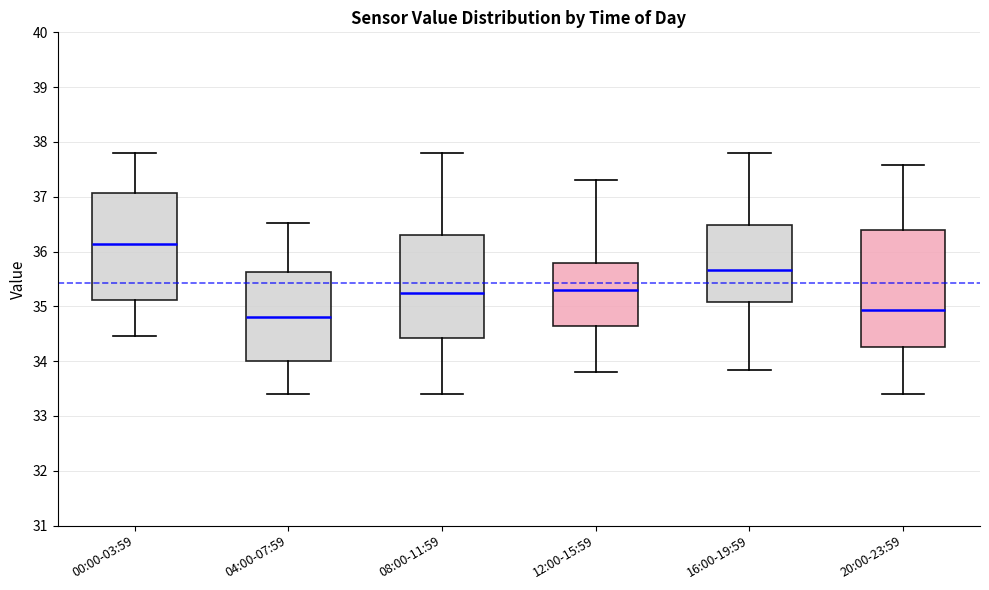

Where does the lower whisker of the box for 04:00-07:59 end on the y-axis? The values are not printed on the chart, so give them approximately, as read against the axis.

33.4